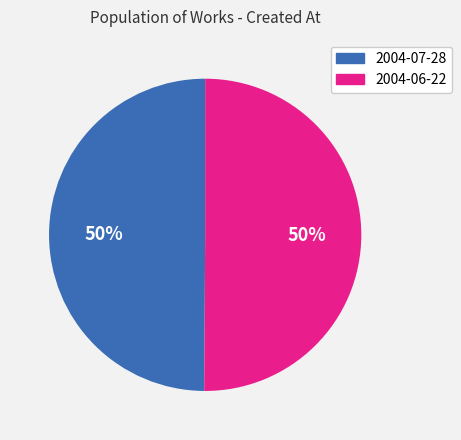

Do 2004-07-28 and 2004-06-22 together represent more than half of the pie?

Yes